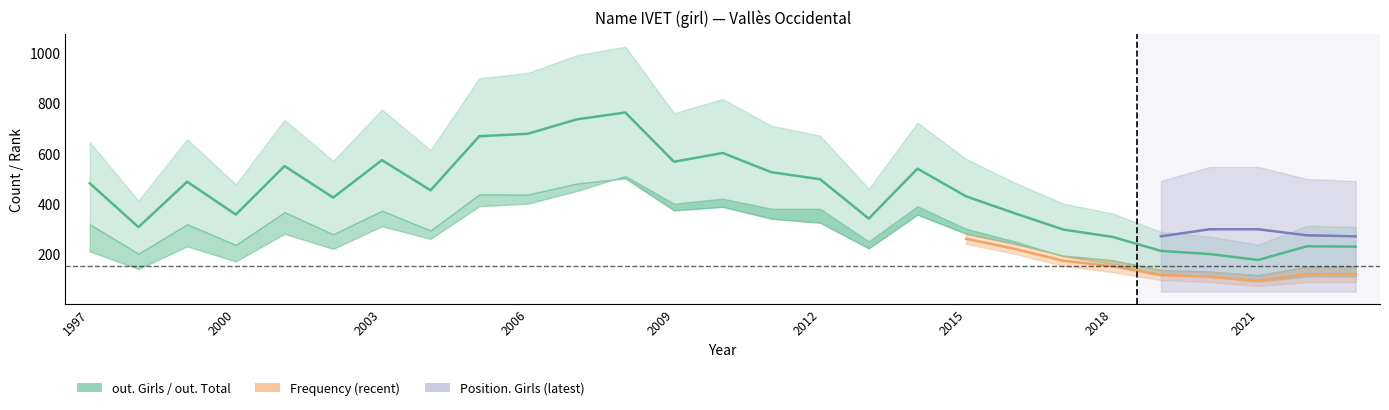

True or false: Position. Girls and out. Total intersect in this chart.

False